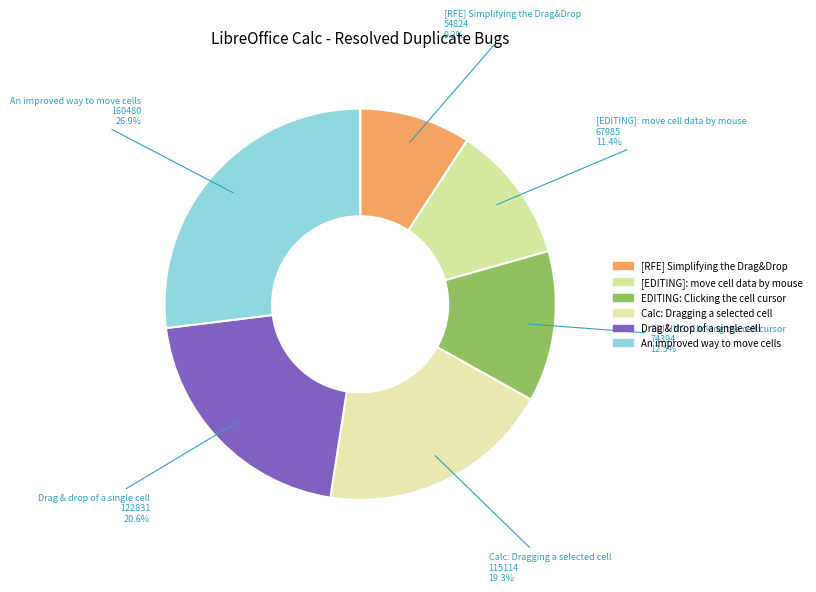

Which slice is the largest?

An improved way to move cells